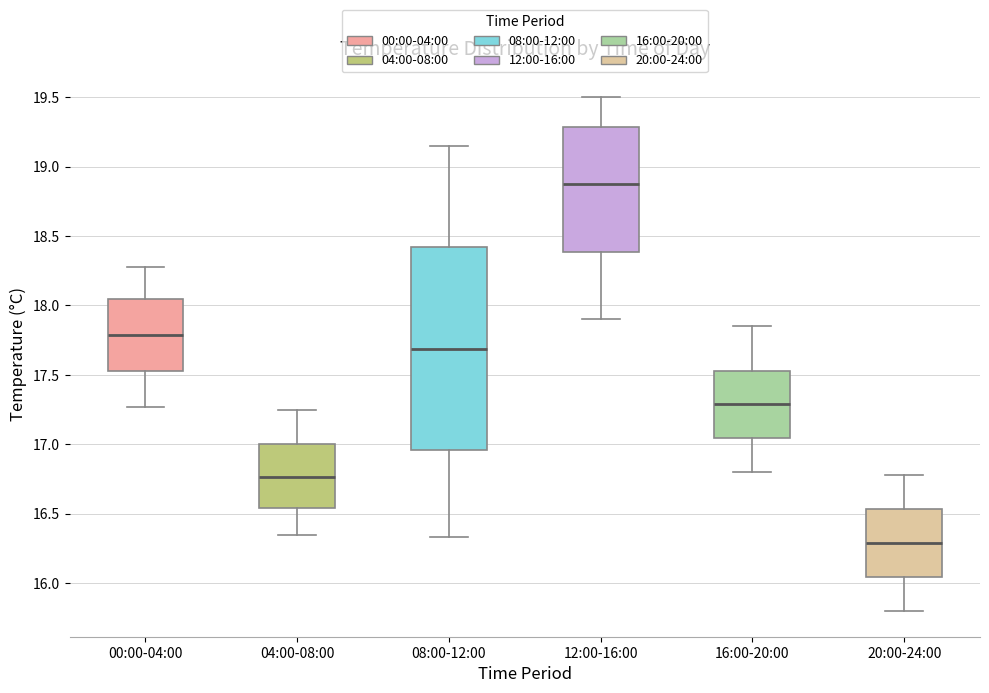

Which box's median line is the lowest?

20:00-24:00